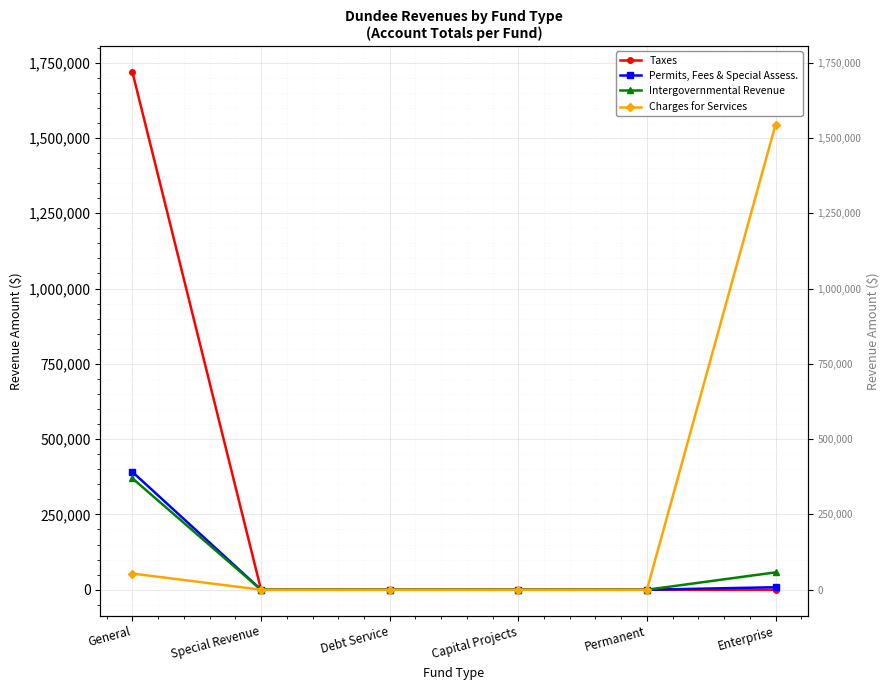

Which series has the largest range (max minus min)?

Taxes